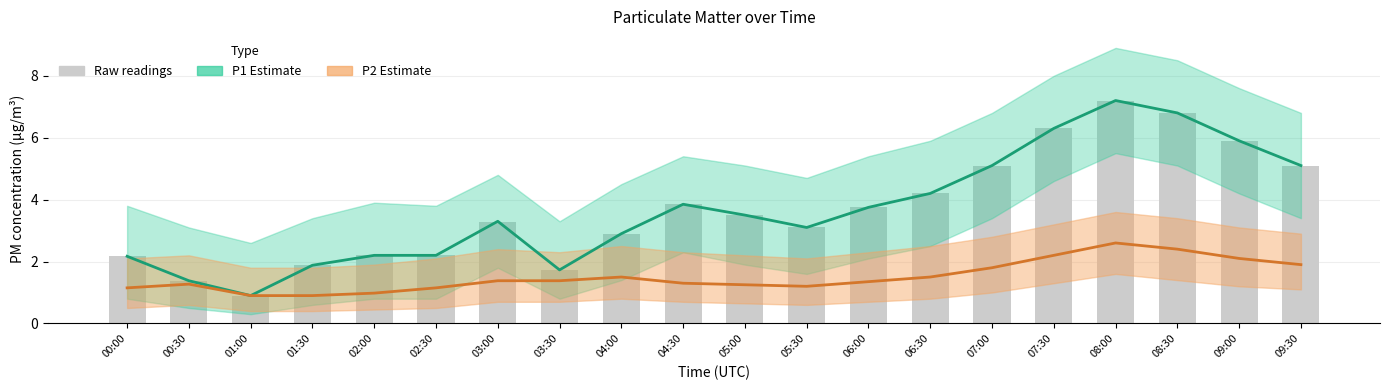

What is the value of the Raw P1 bar at the 2nd from the left?

1.4